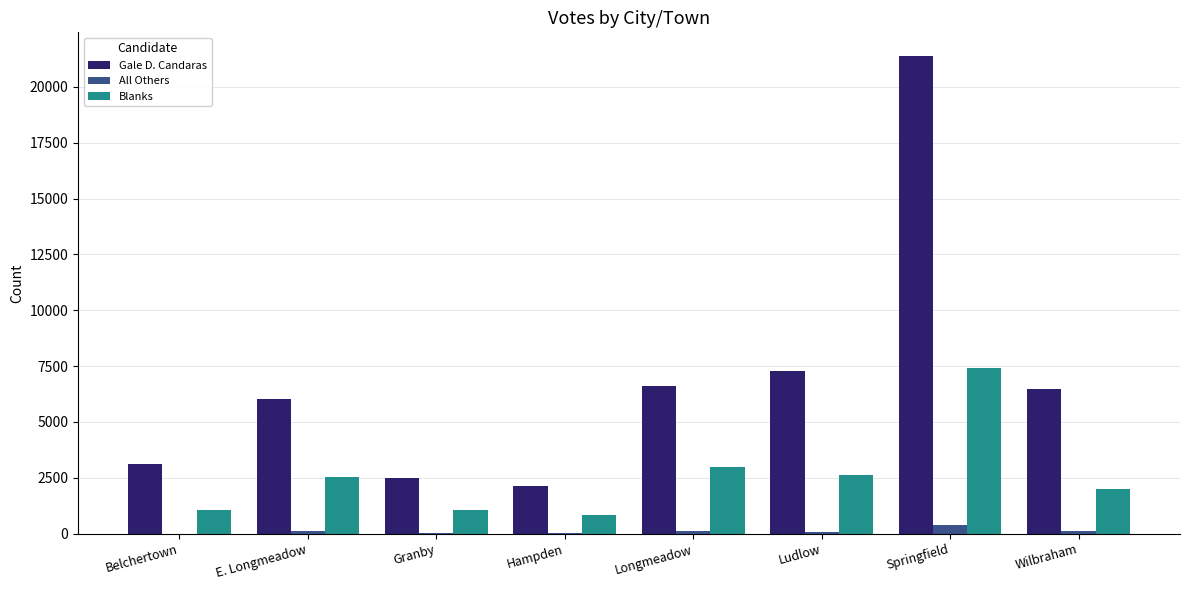

Is the value of All Others at Wilbraham greater than the value of Gale D. Candaras at Ludlow?

No